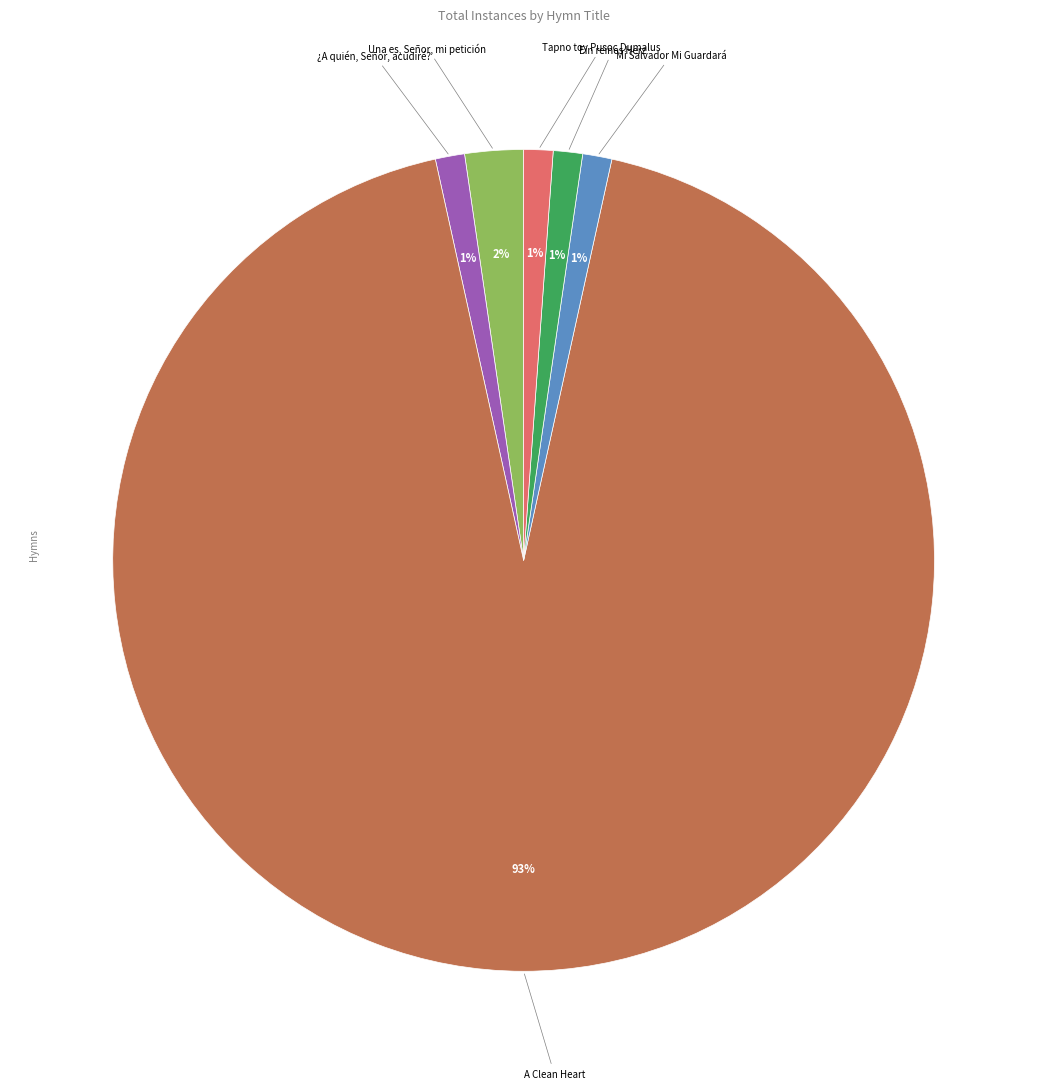

Is there any slice that represents more than half of the pie?

Yes